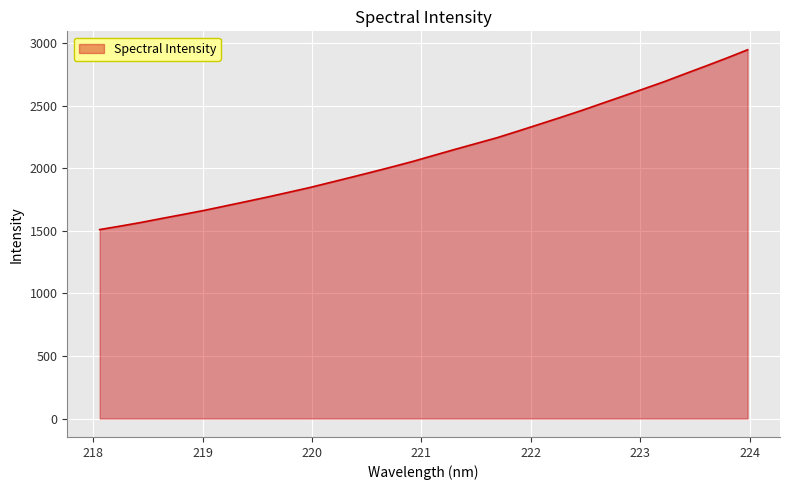

How many values are below 2105?

16